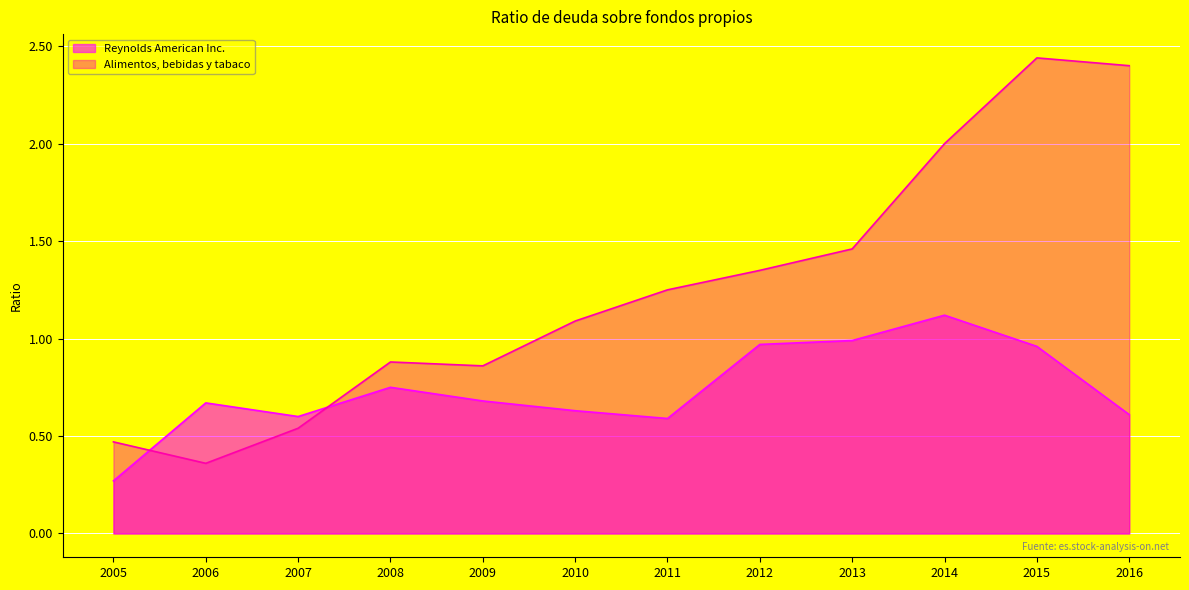

What is the value of the Reynolds American Inc. point at the 5th from the left?

0.7